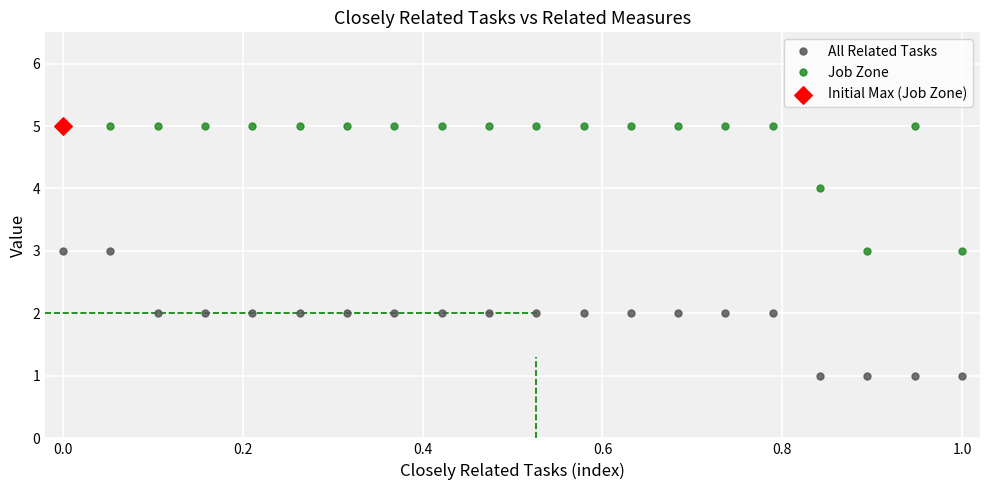

True or false: Job Zone has more than 0 points higher than both neighbors.

True